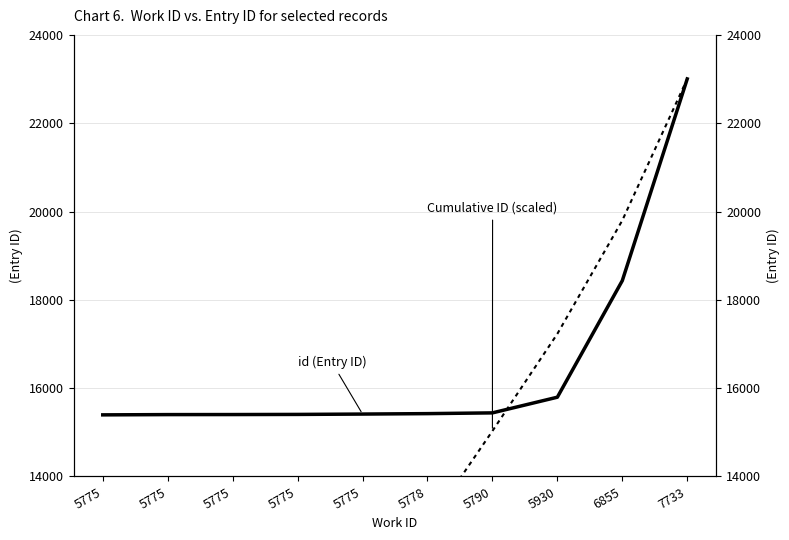

What are all the series names shown in the legend?

id (Entry ID), Cumulative ID (scaled)